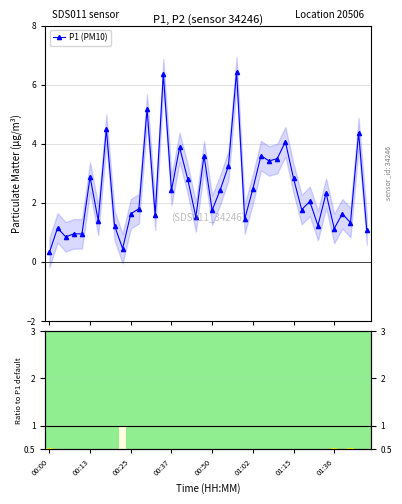

What is the minimum value for P1 (PM10)?

0.3